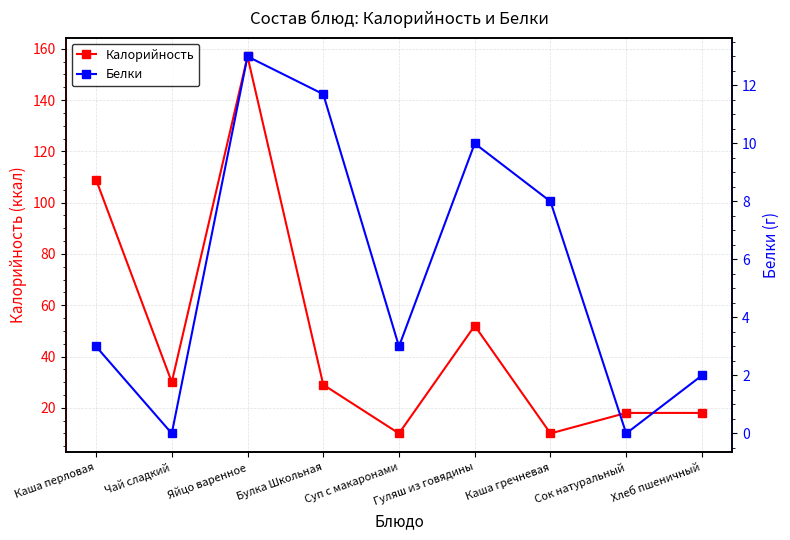

Does the chart display data point markers on the line(s)?

Yes